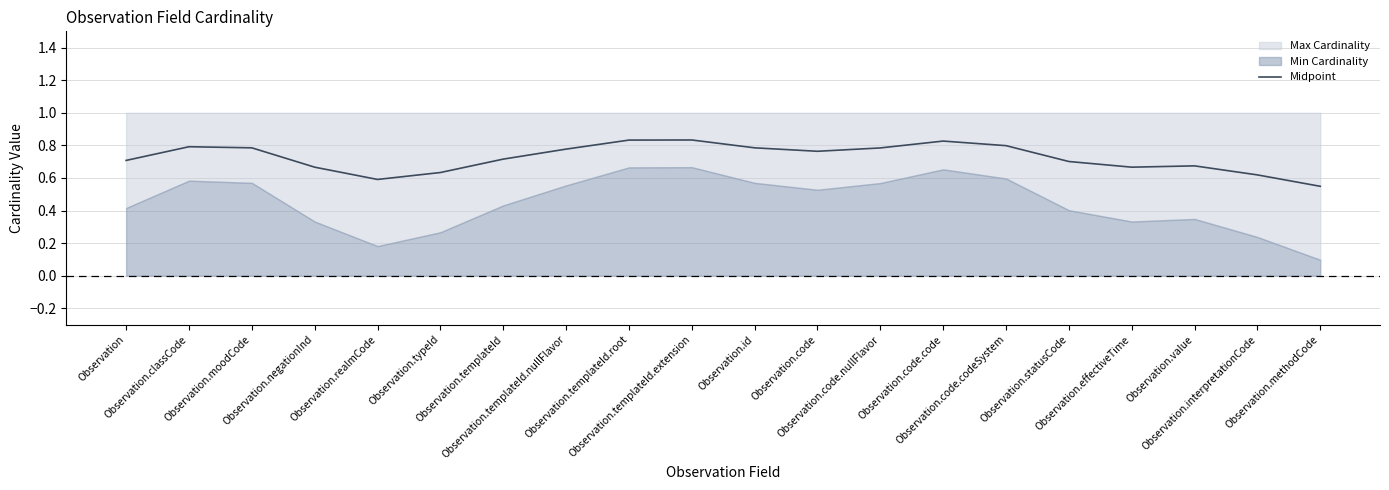

What position from the left is Observation.value?

18